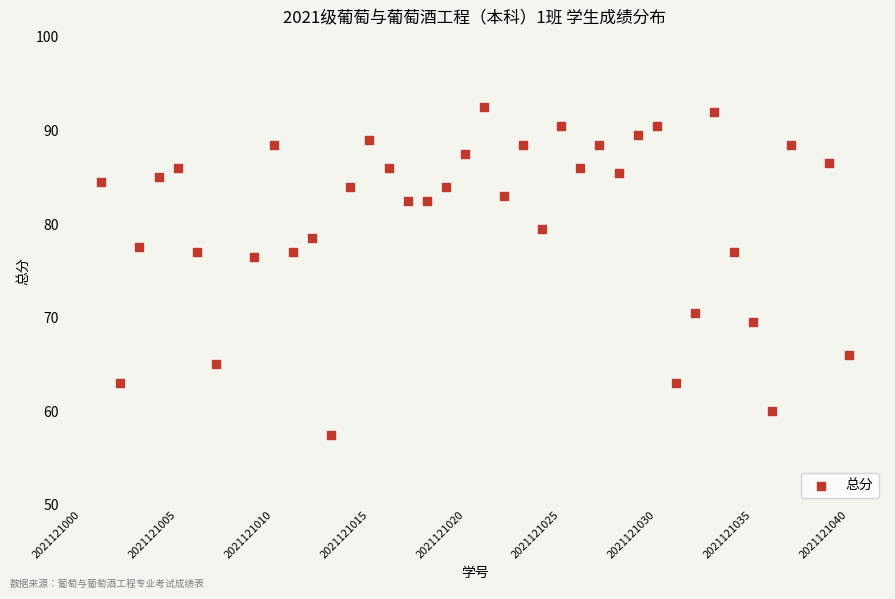

What is the range of Y values (max minus min)?

35.0